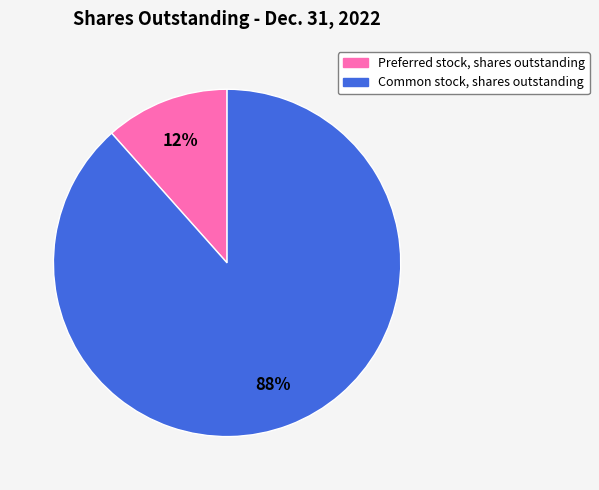

Is there any slice that represents more than half of the pie?

Yes